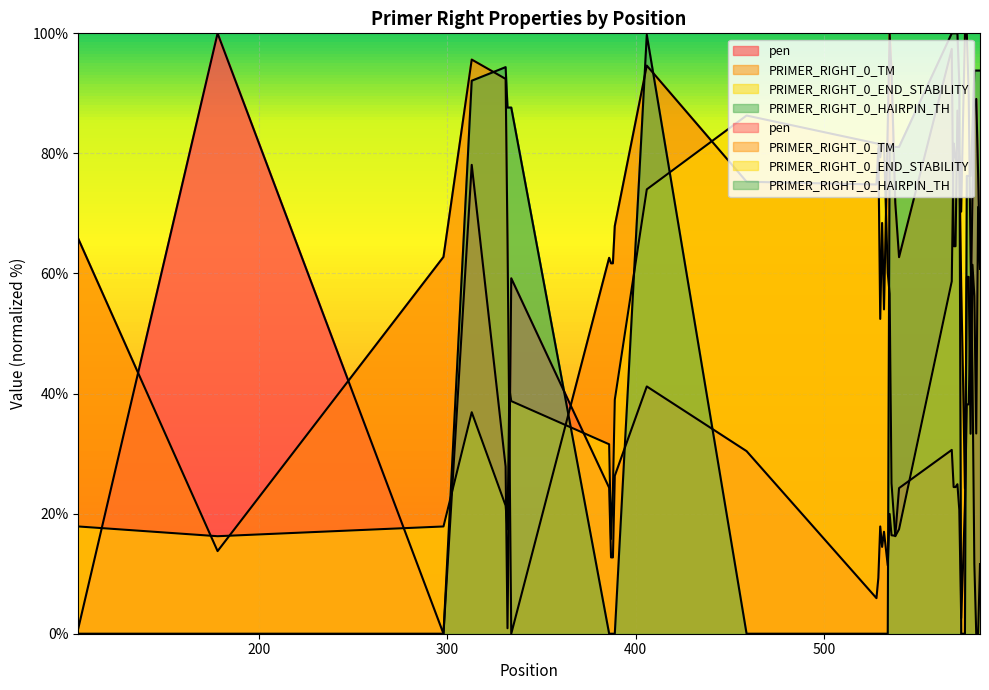

Between 388 and 583, which is larger?

583